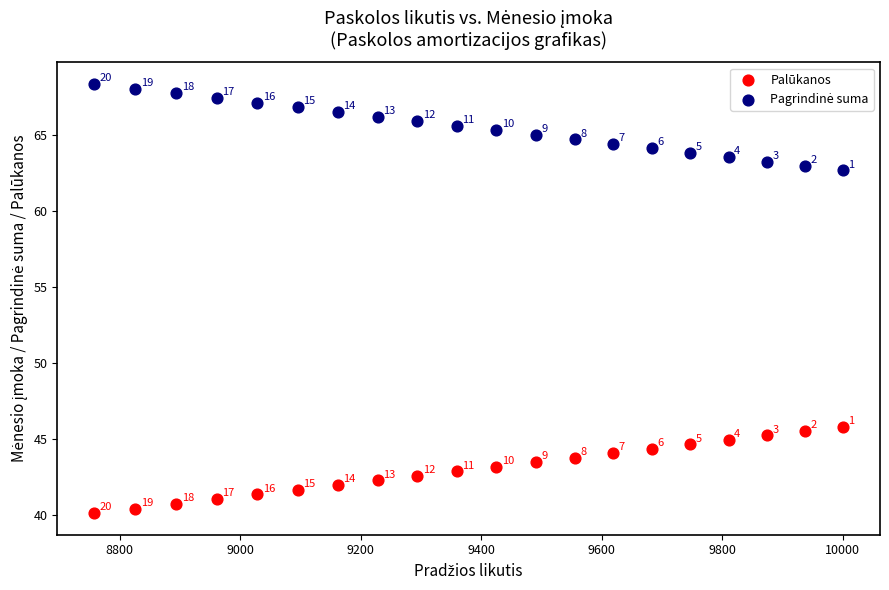

Which series reaches the minimum Y coordinate?

Palūkanos